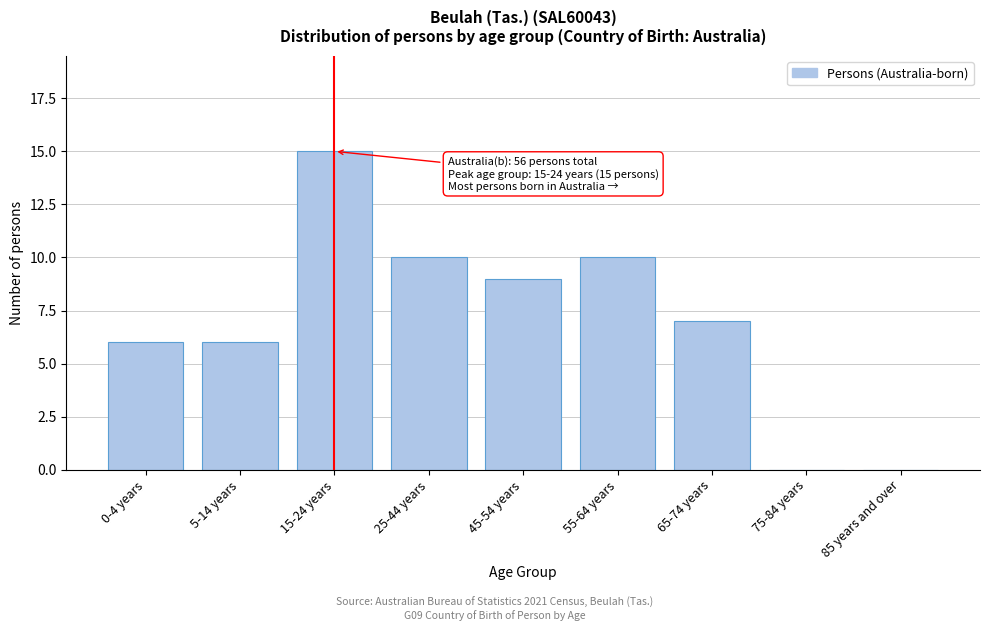

Reading left to right, extract all data points from this chart.

0-4 years=6	5-14 years=6	15-24 years=15	25-44 years=10	45-54 years=9	55-64 years=10	65-74 years=7	75-84 years=0	85 years and over=0